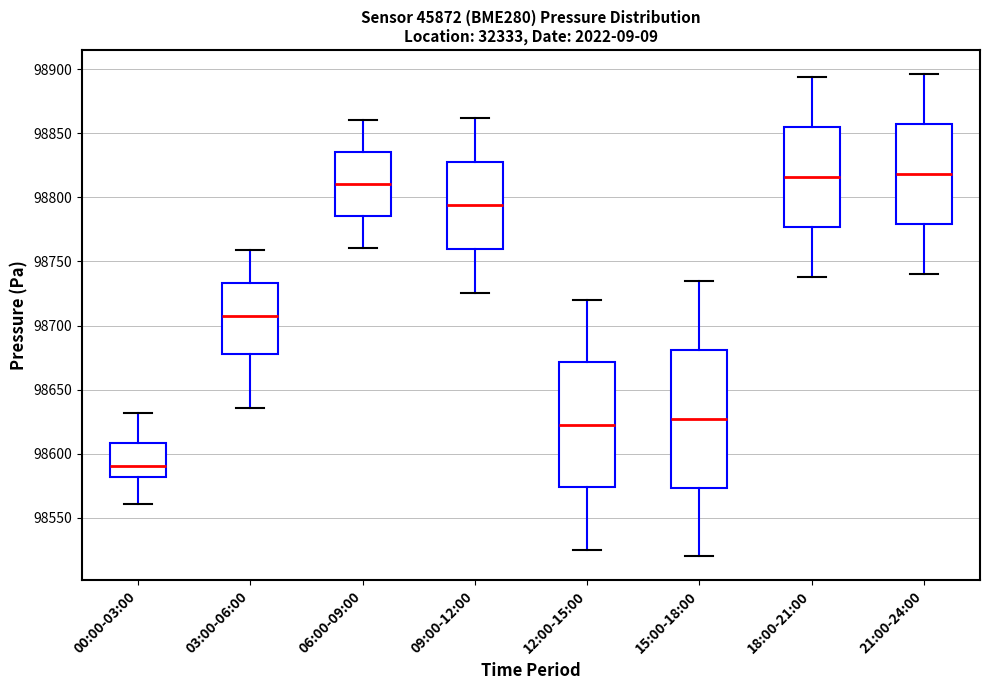

Reading left to right, read every box against the y-axis: the position of its median line, the range the box covers, and the ends of its whiskers. The values are not printed on the chart, so give them approximately, as read against the axis.

00:00-03:00: median 98590, box 98580 to 98610, whiskers 98560 to 98630
03:00-06:00: median 98705, box 98680 to 98735, whiskers 98635 to 98760
06:00-09:00: median 98810, box 98785 to 98835, whiskers 98760 to 98860
09:00-12:00: median 98795, box 98760 to 98830, whiskers 98725 to 98860
12:00-15:00: median 98625, box 98575 to 98670, whiskers 98525 to 98720
15:00-18:00: median 98625, box 98575 to 98680, whiskers 98520 to 98735
18:00-21:00: median 98815, box 98775 to 98855, whiskers 98740 to 98895
21:00-24:00: median 98820, box 98780 to 98855, whiskers 98740 to 98895